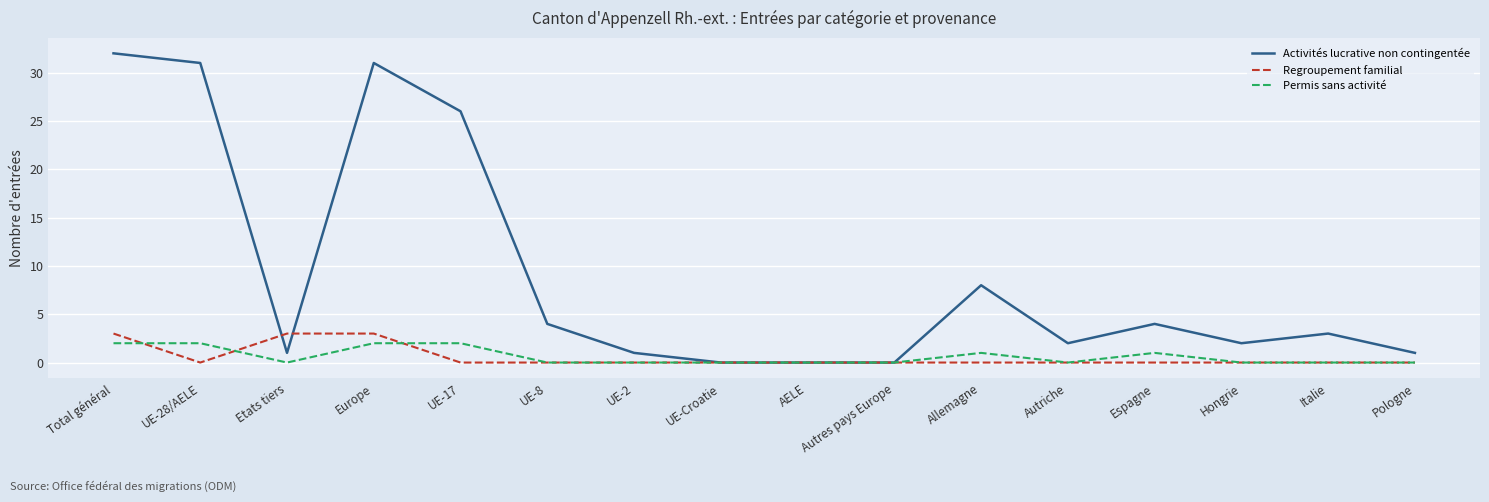

What position from the left is Italie?

15